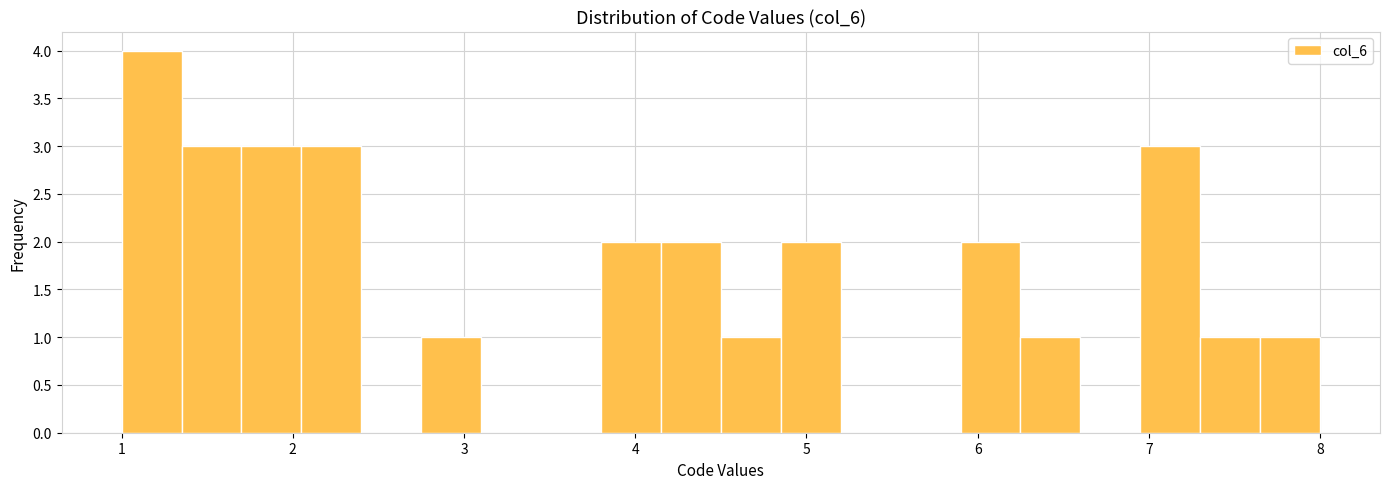

Around what value on the x-axis is the tallest bar? Give the approximate position of its centre, as read against the axis.

1.2